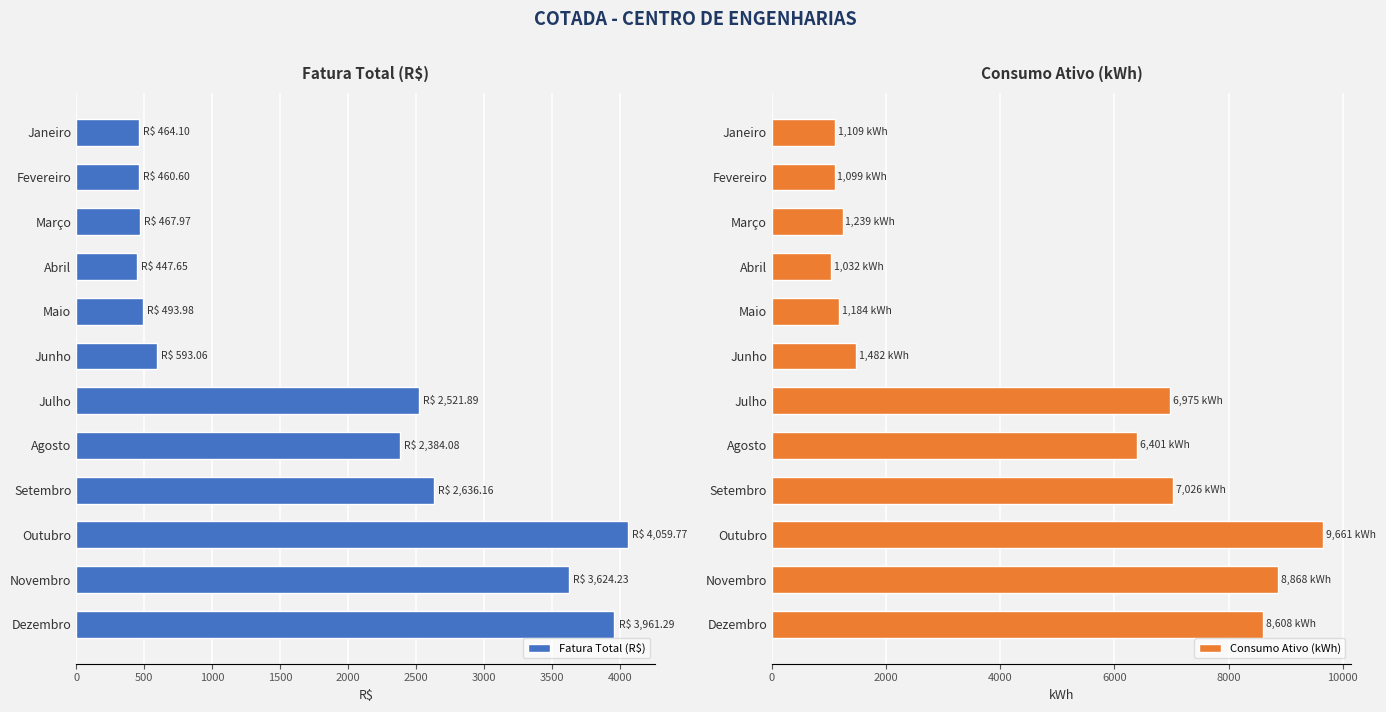

What is the lowest value of the Fatura Total (R$) series?

447.6